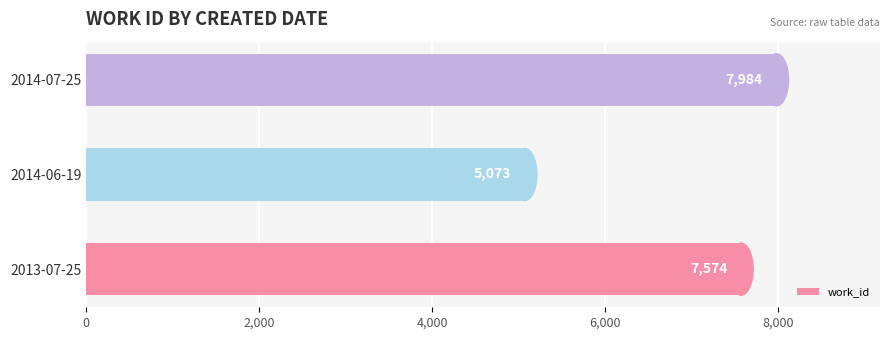

List the labels in order of value, smallest first.

2014-06-19, 2013-07-25, 2014-07-25